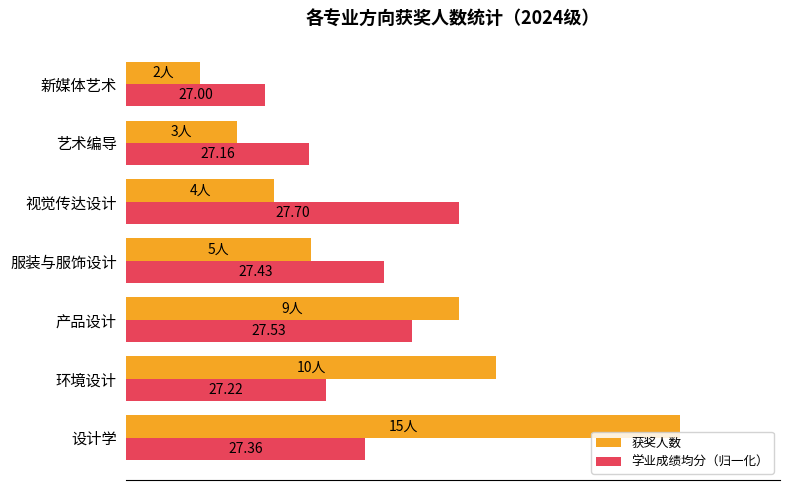

What are all the series names shown in the legend?

获奖人数, 学业成绩均分（归一化）